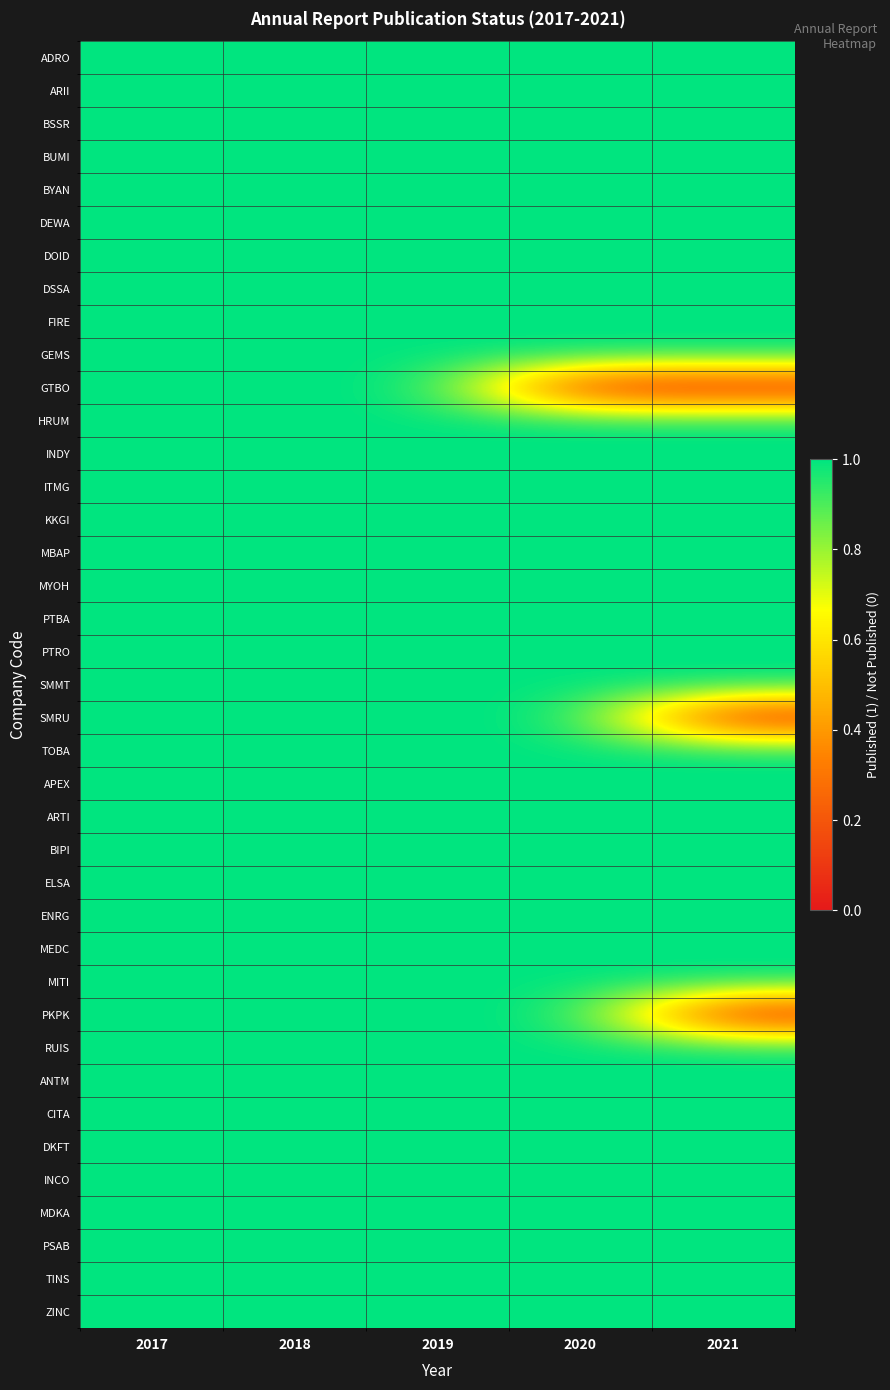

How many categories are shown in the chart?

5